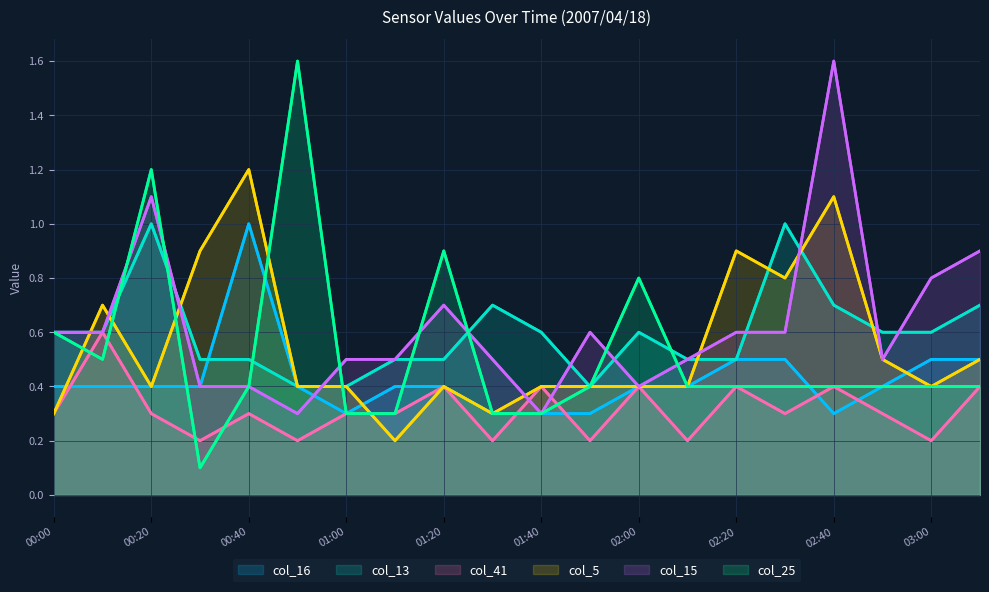

True or false: col_15 and col_25 intersect in this chart.

True